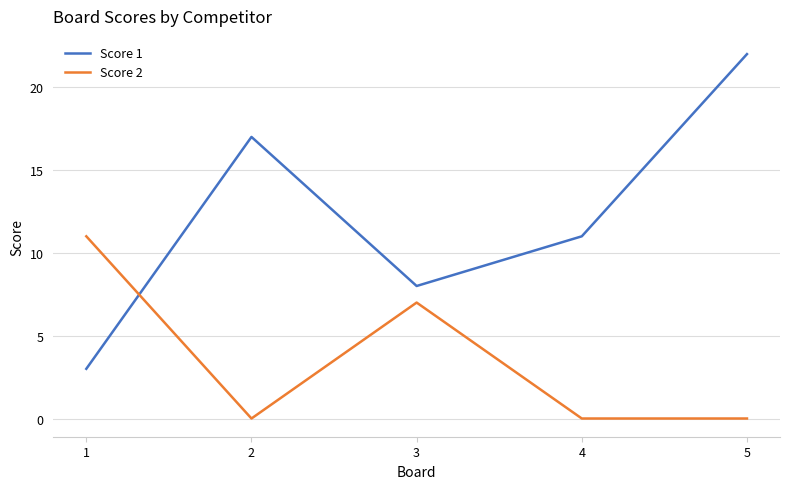

How many Score 1 values are between 8 and 17?

3